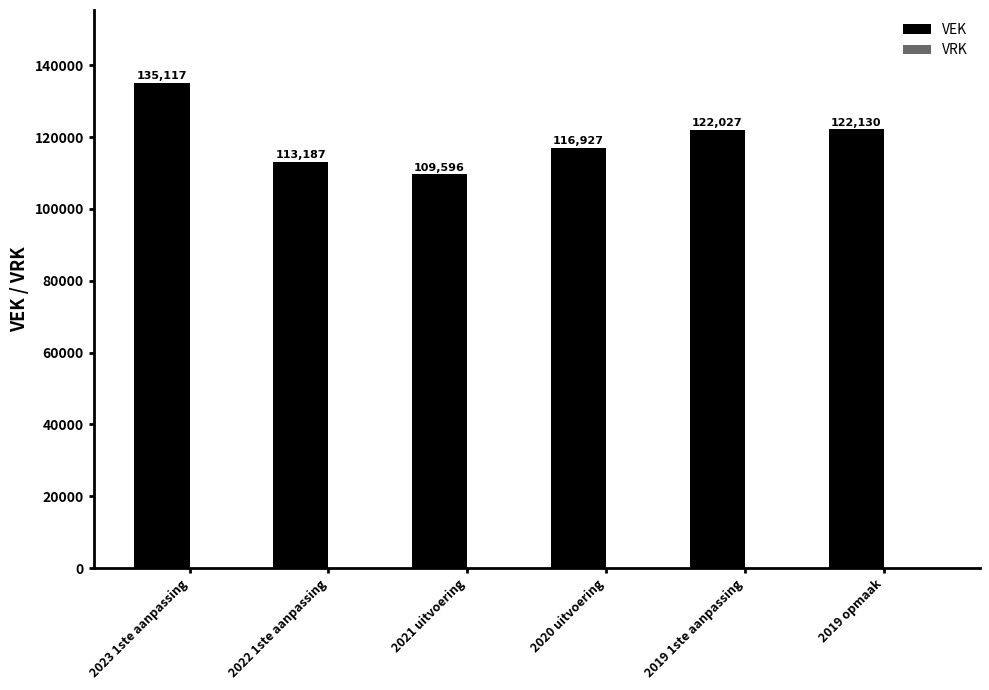

Which has a higher value, 2020 uitvoering or 2019 1ste aanpassing?

2019 1ste aanpassing